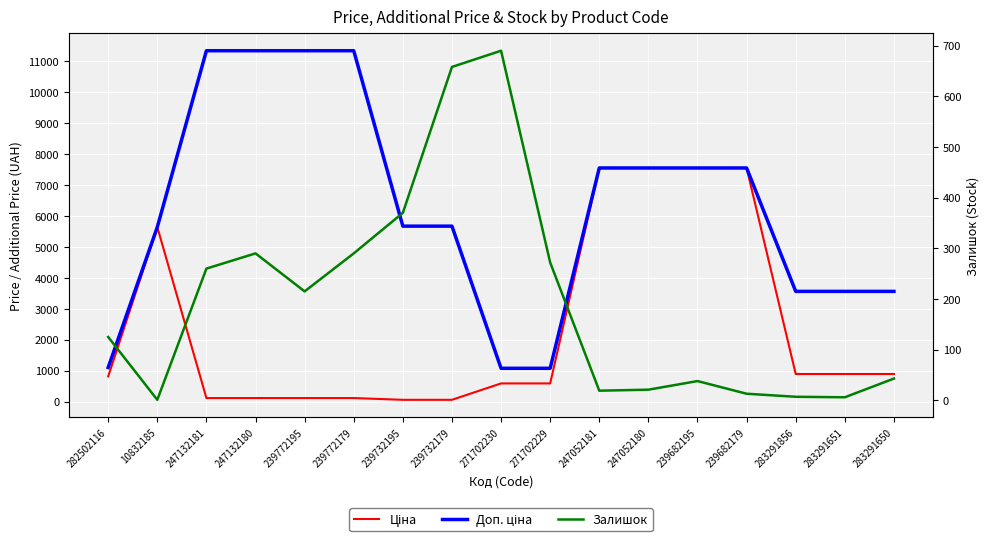

True or false: Доп. ціна and Залишок cross at least once.

False